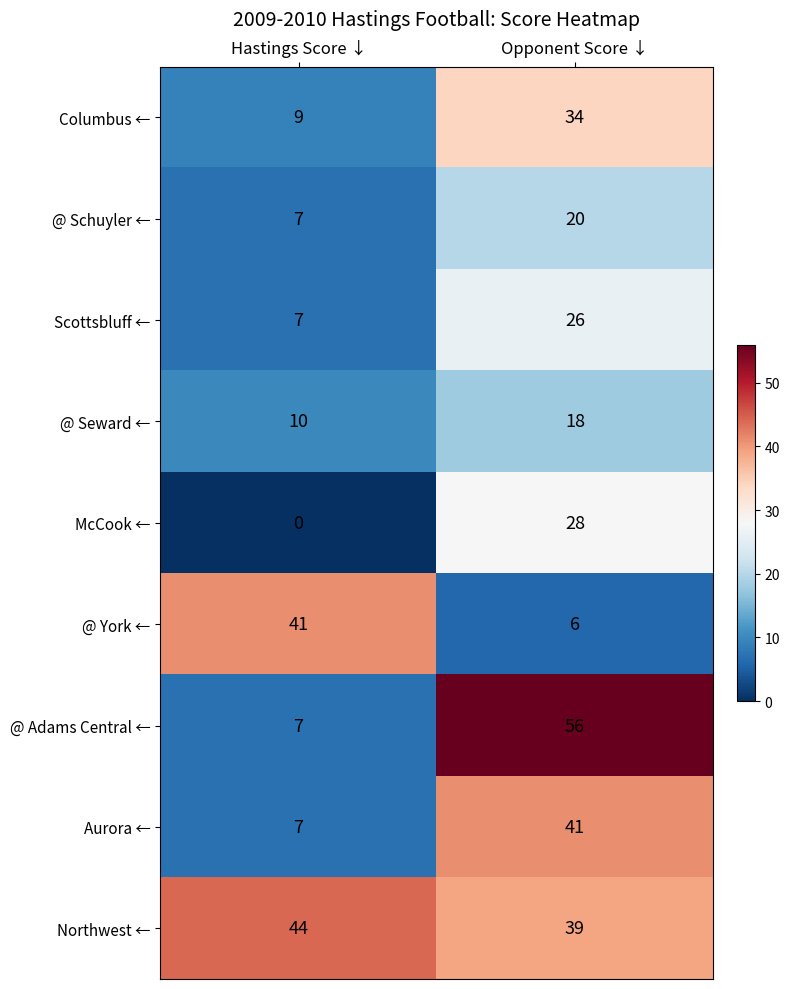

Which series changed the most between Hastings Score ↓ and Opponent Score ↓?

@ Adams Central ←